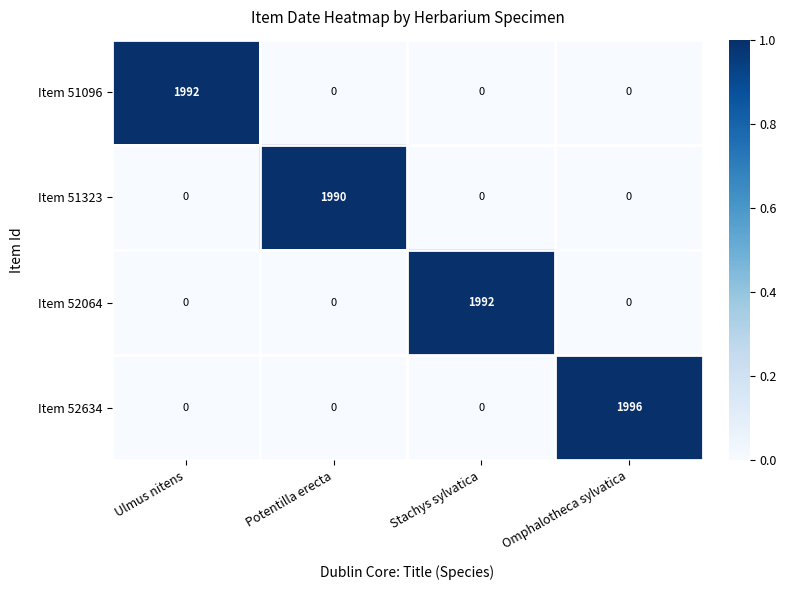

Reading left to right, transcribe all the data shown in this chart.

Item 51096: Ulmus nitens=1992	Potentilla erecta=0	Stachys sylvatica=0	Omphalotheca sylvatica=0
Item 51323: Ulmus nitens=0	Potentilla erecta=1990	Stachys sylvatica=0	Omphalotheca sylvatica=0
Item 52064: Ulmus nitens=0	Potentilla erecta=0	Stachys sylvatica=1992	Omphalotheca sylvatica=0
Item 52634: Ulmus nitens=0	Potentilla erecta=0	Stachys sylvatica=0	Omphalotheca sylvatica=1996